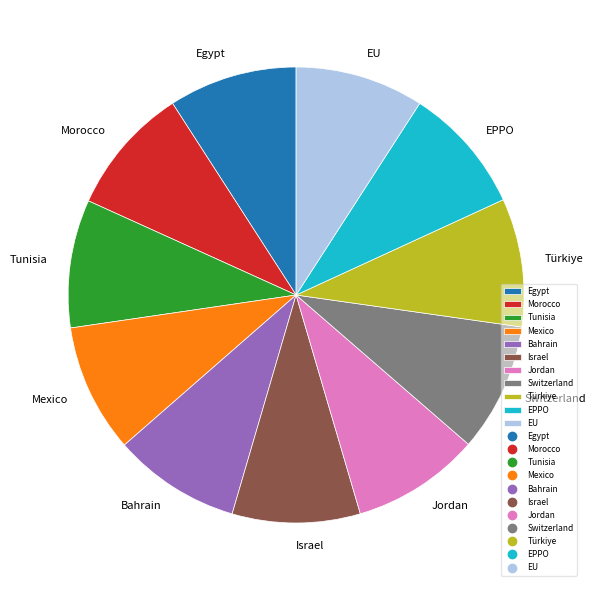

Does any single category account for the majority?

No